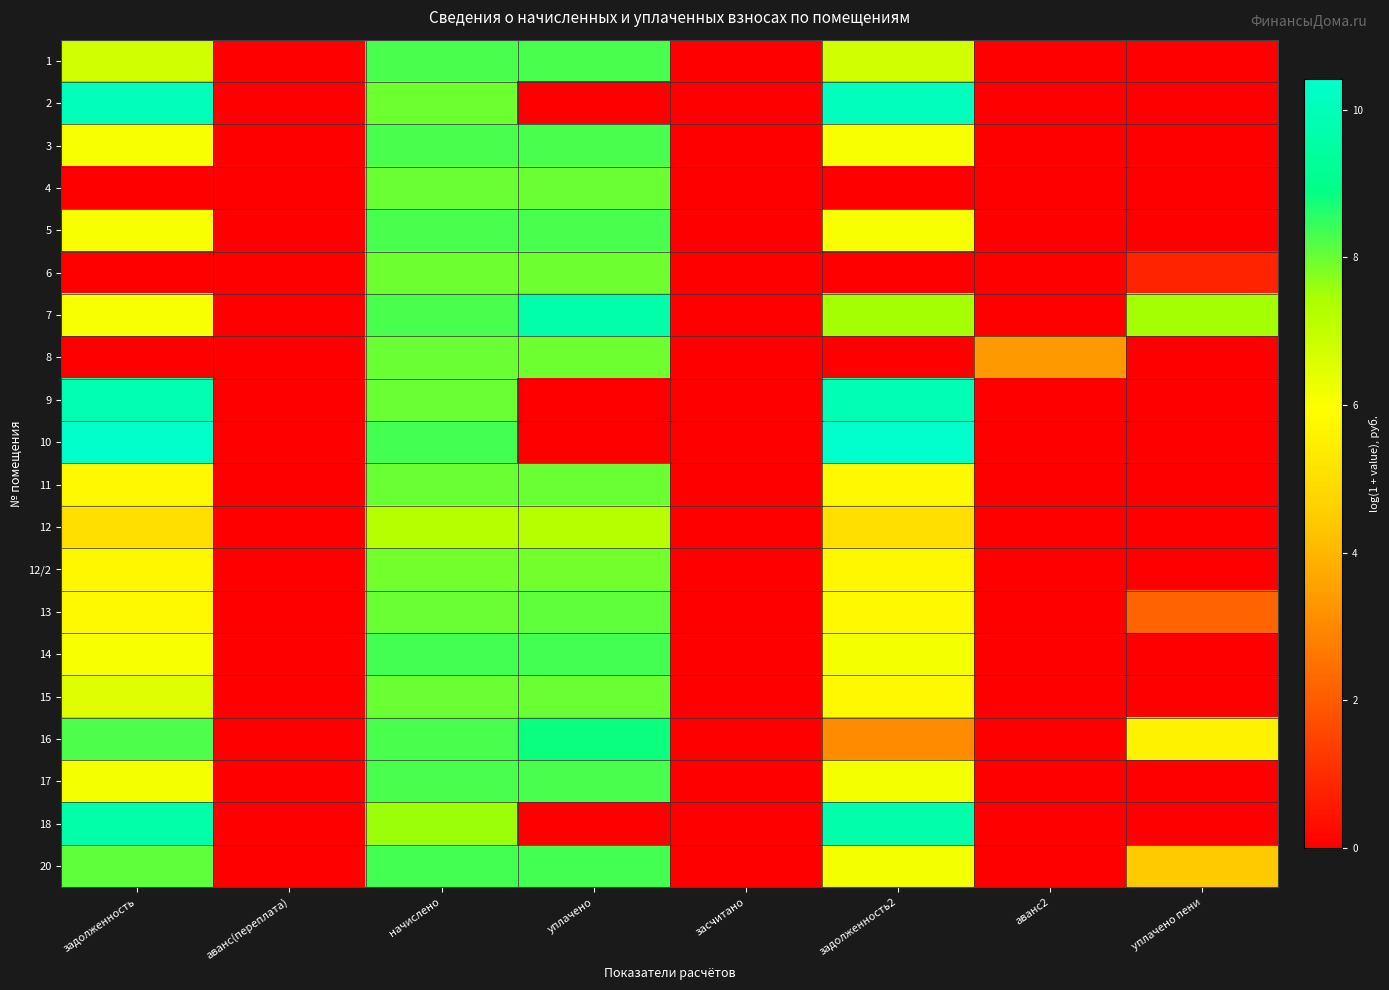

Which series has the widest spread of values?

10